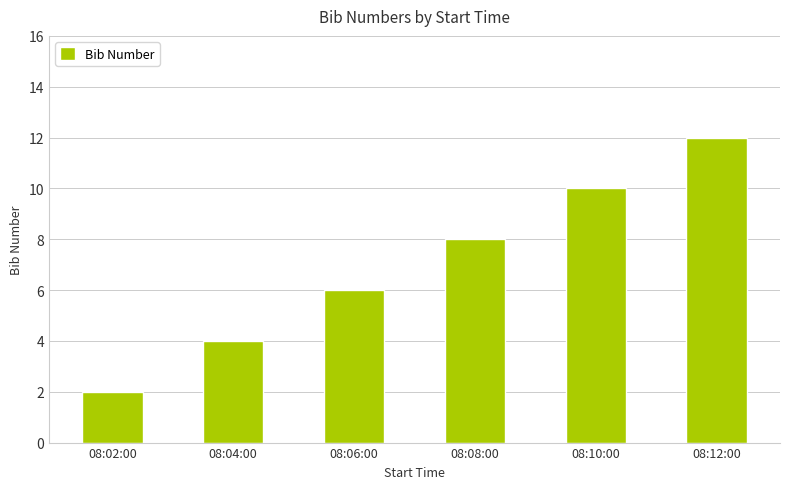

What is the value of the 1st bar from the left?

2